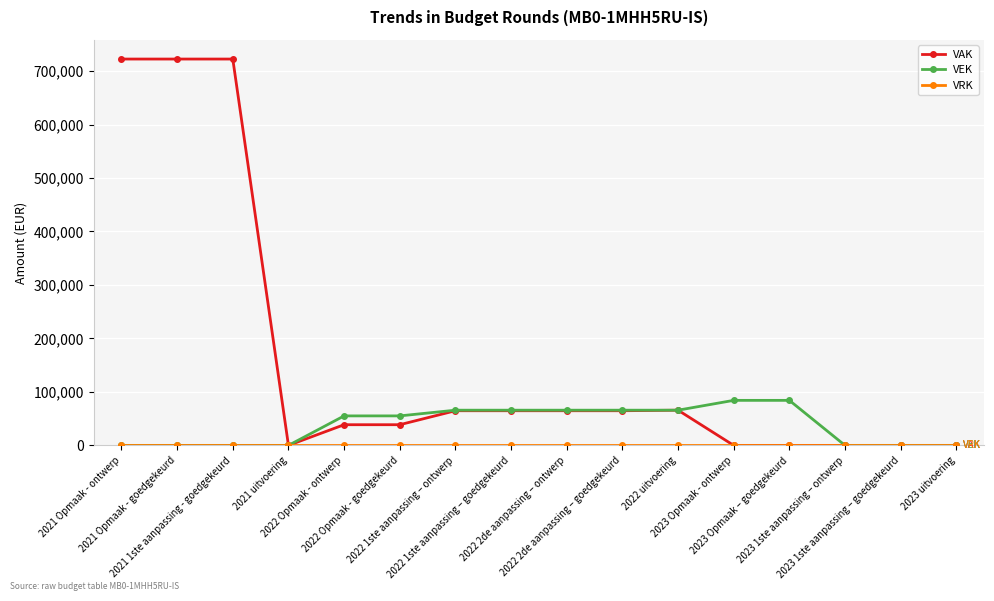

At how many categories does at least one series exceed 331645?

3